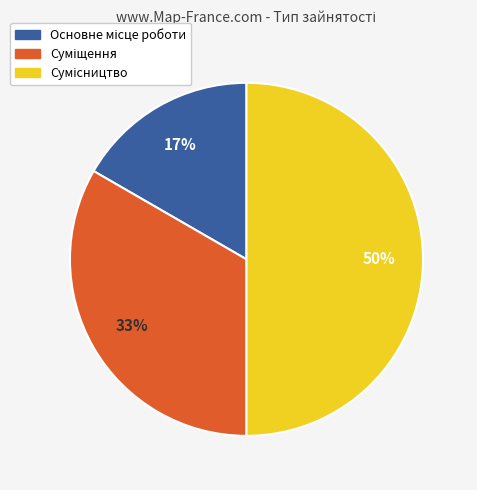

To the nearest percent, what is the average slice percentage?

33%